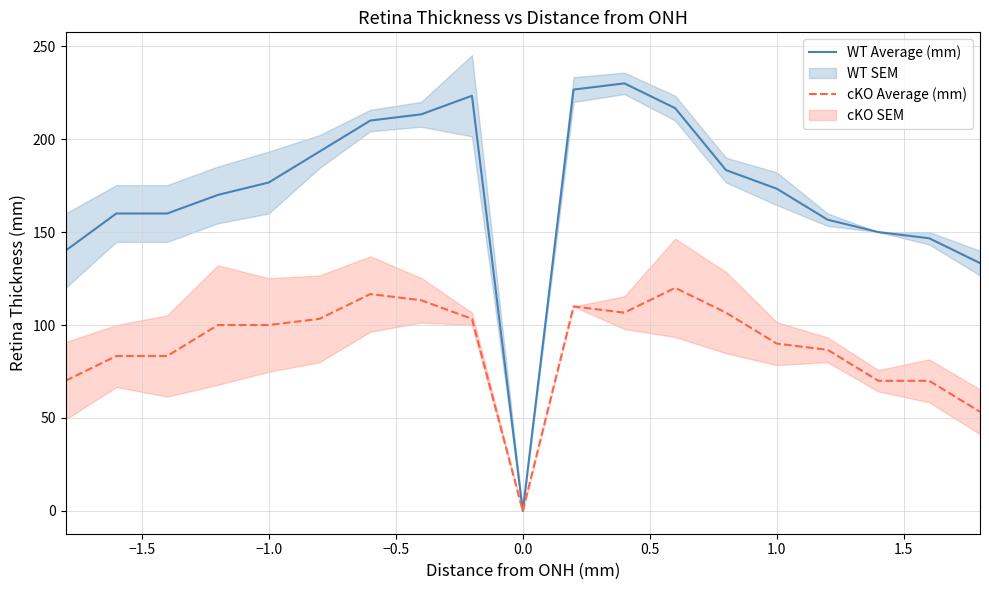

What is the maximum value for cKO Average (mm)?

120.0